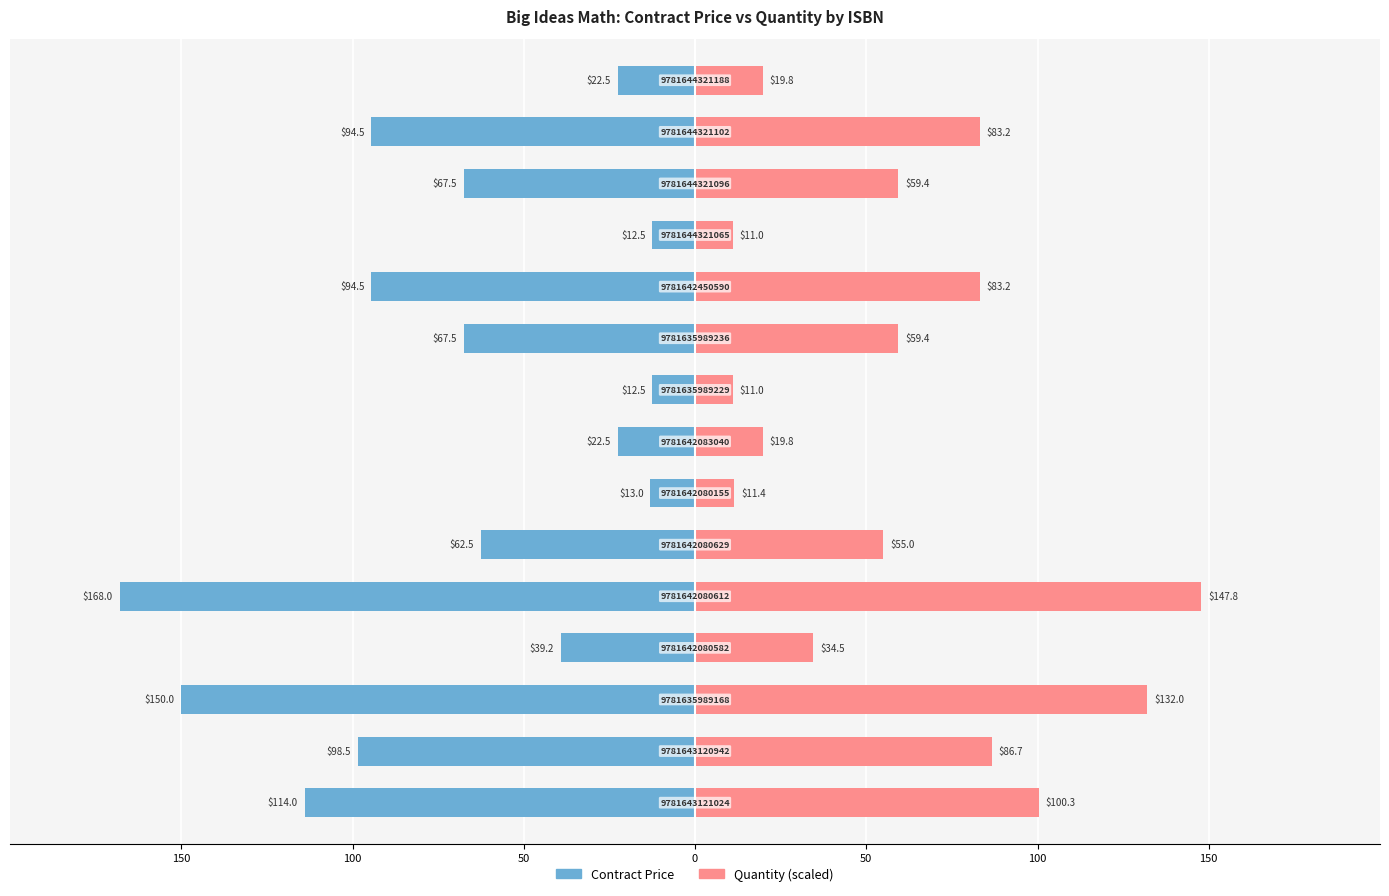

Which series has the largest range (max minus min)?

Contract Price